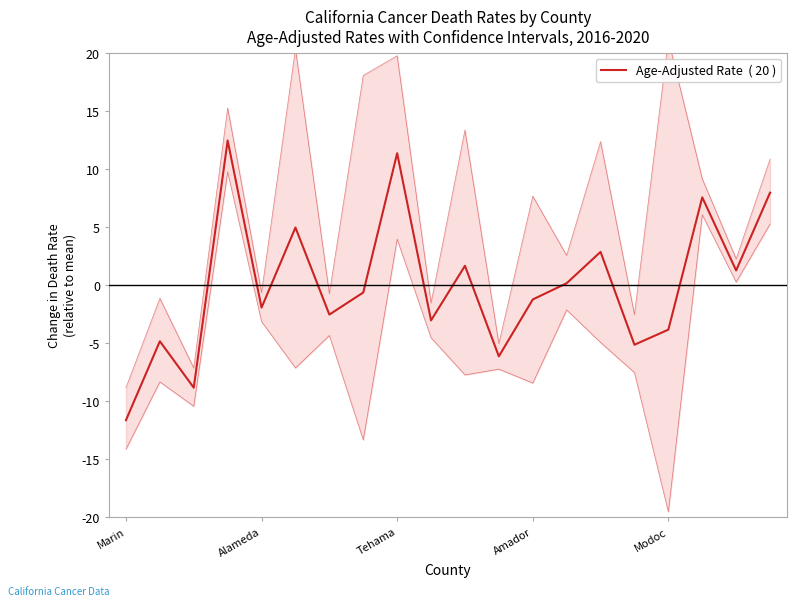

What is the greatest value displayed?

12.4